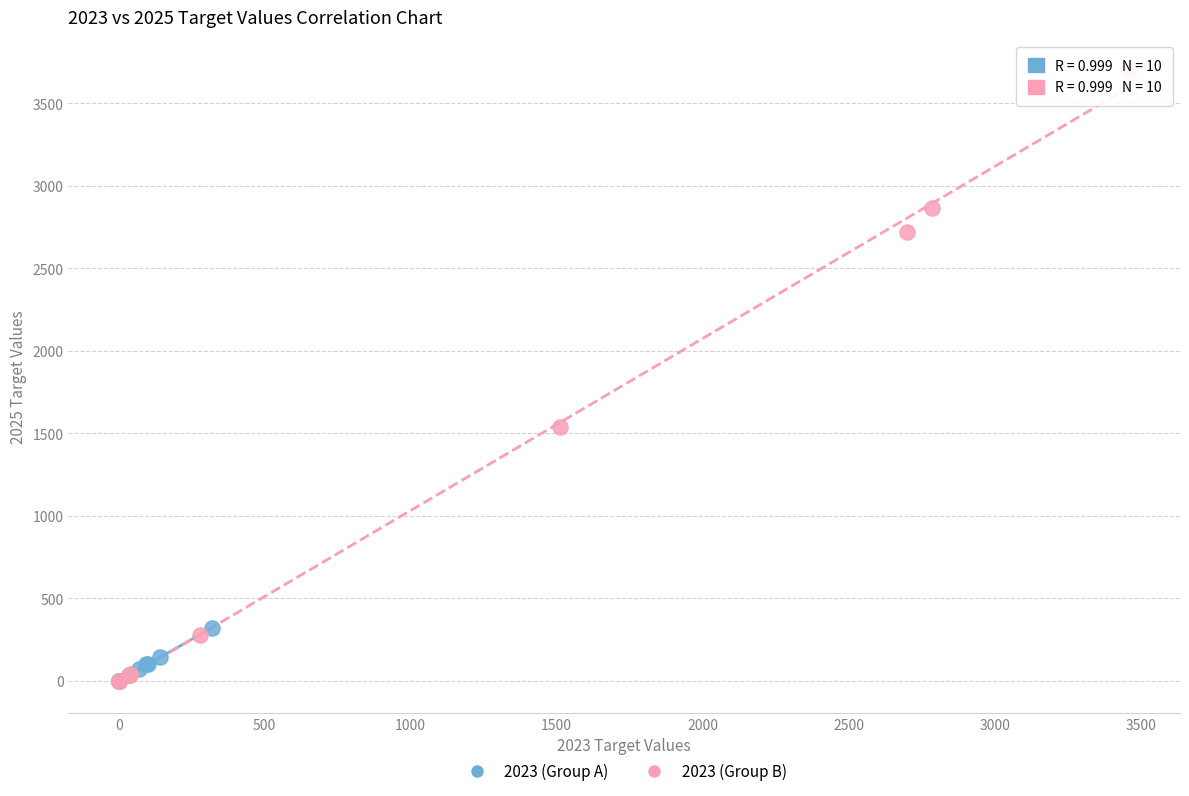

Which series reaches the maximum Y coordinate?

2023 (Group B)